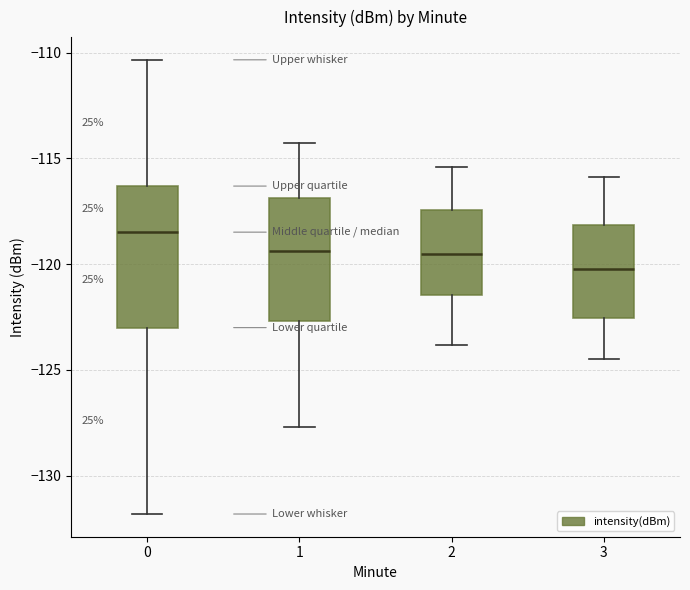

Reading left to right, read every box against the y-axis: the position of its median line, the range the box covers, and the ends of its whiskers. The values are not printed on the chart, so give them approximately, as read against the axis.

0: median -118.5, box -123.0 to -116.5, whiskers -132.0 to -110.5
1: median -119.5, box -122.5 to -117.0, whiskers -127.5 to -114.5
2: median -119.5, box -121.5 to -117.5, whiskers -124.0 to -115.5
3: median -120.0, box -122.5 to -118.0, whiskers -124.5 to -116.0